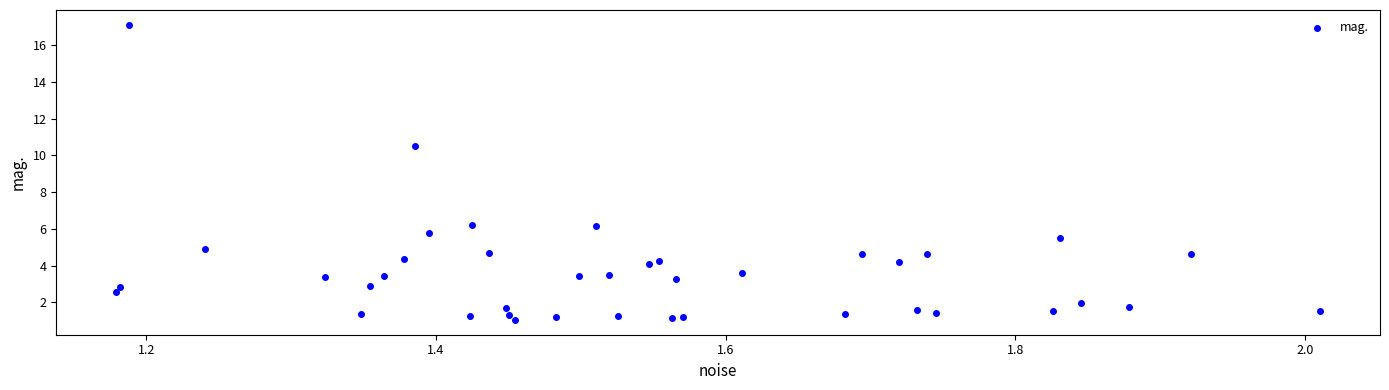

What Y value in the scatter plot is closest to 9?

10.5